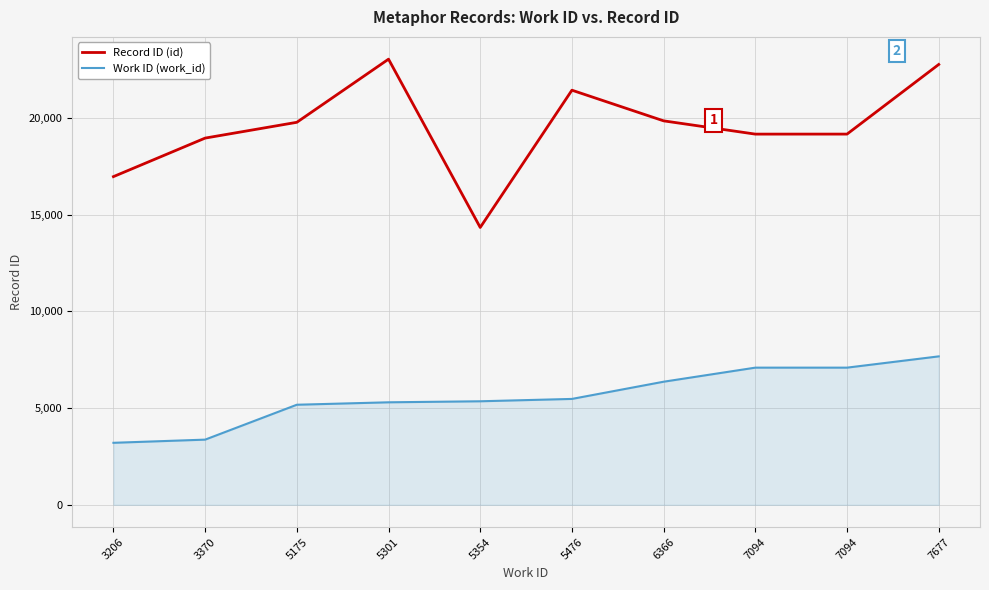

At which category does the chart reach its peak across all series?

5301